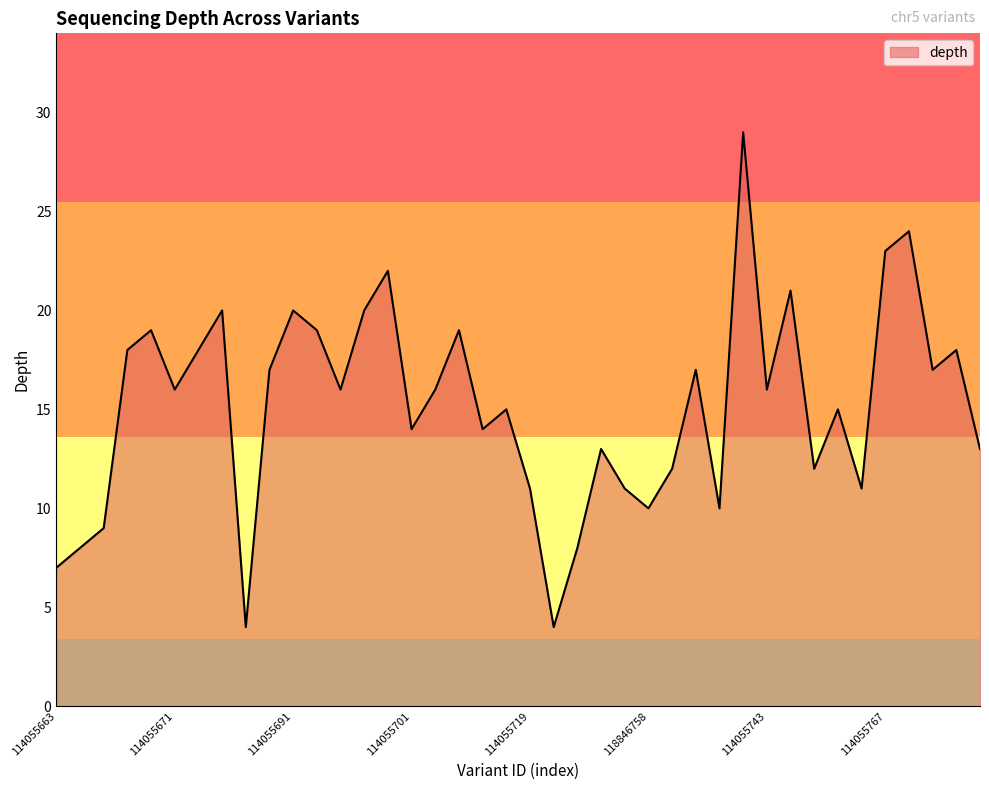

What is the minimum value shown in the chart?

4